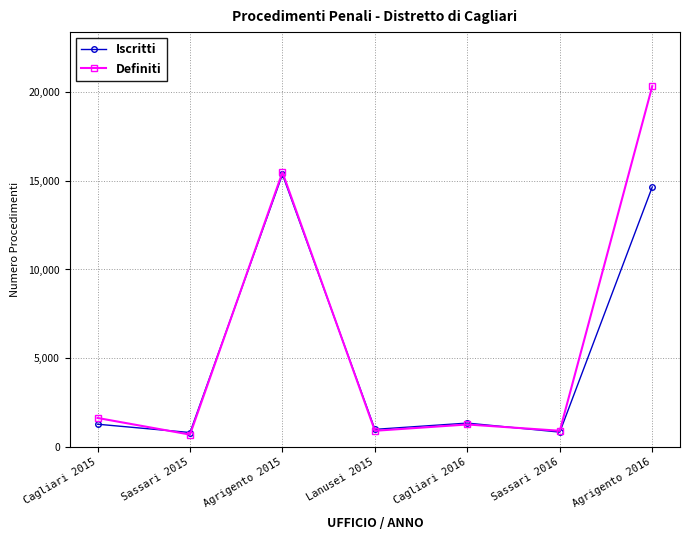

Read the Iscritti value at Cagliari 2016, to the nearest 100.

1300